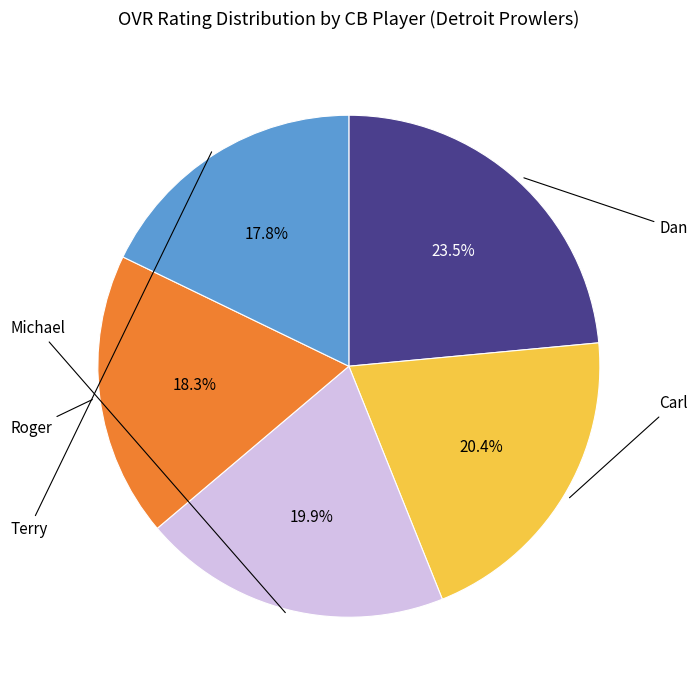

True or false: Roger accounts for 18% of the total.

True